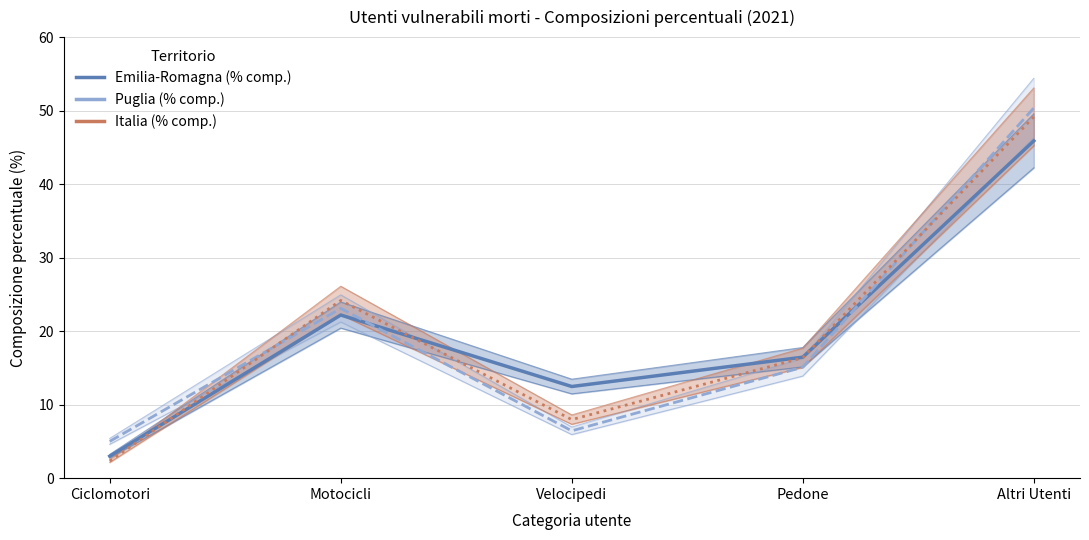

Read the Puglia (% comp.) value at Motocicli.

23.1